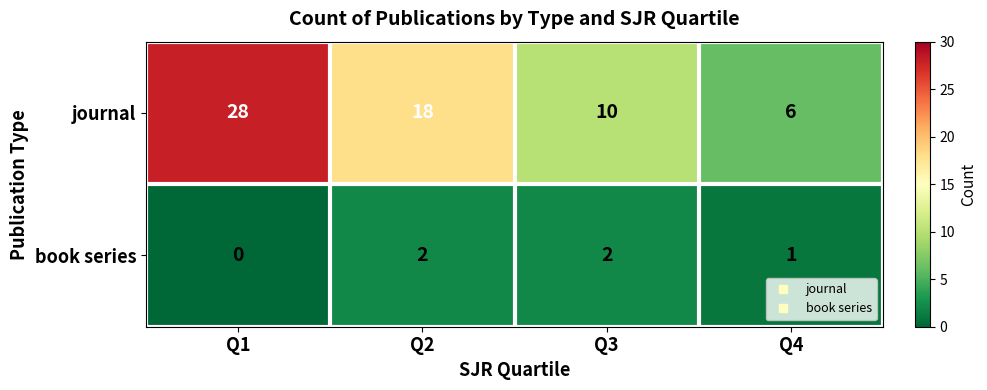

Reading left to right, what are all the values shown in this chart?

journal: Q1=28	Q2=18	Q3=10	Q4=6
book series: Q1=0	Q2=2	Q3=2	Q4=1